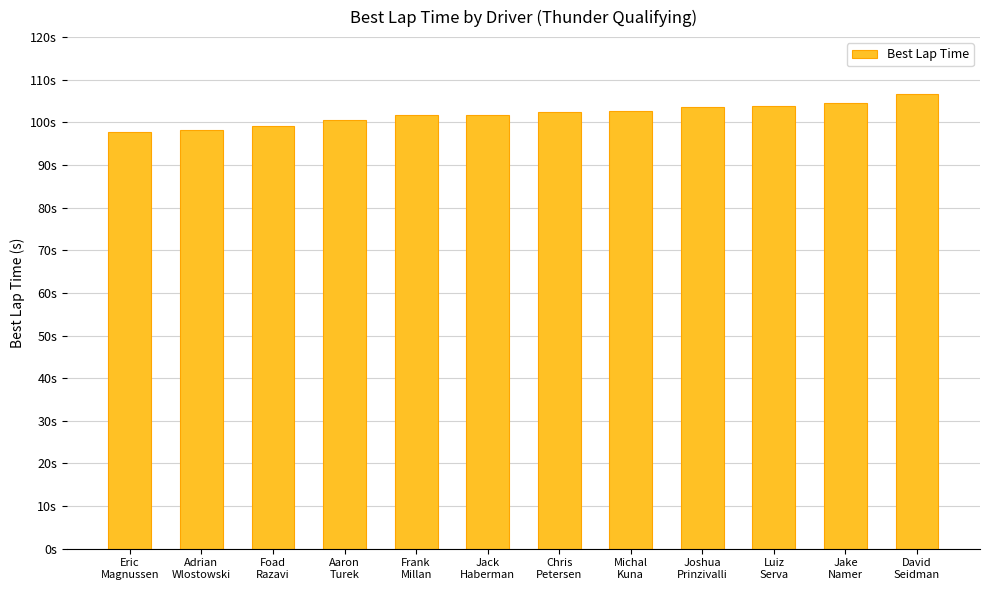

Approximately how many times larger is the value at David
Seidman compared to Adrian
Wlostowski?

1.1